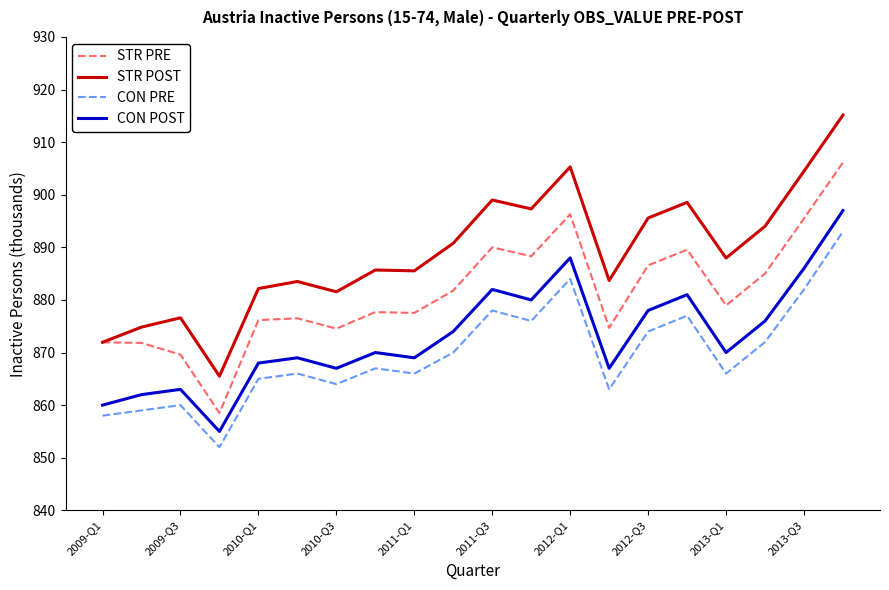

Which series has the widest spread of values?

STR POST